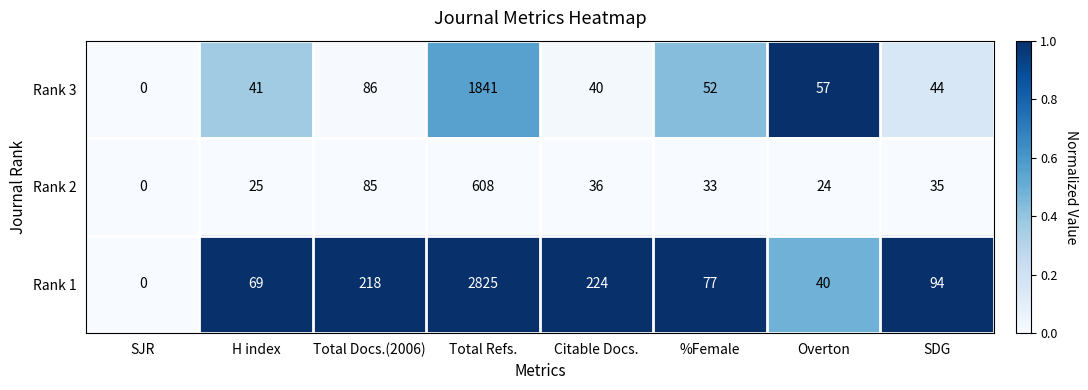

Reading left to right, transcribe all the data shown in this chart.

Rank 3: SJR=0	H index=41	Total Docs.(2006)=86	Total Refs.=1841	Citable Docs.=40	%Female=52	Overton=57	SDG=44
Rank 2: SJR=0	H index=25	Total Docs.(2006)=85	Total Refs.=608	Citable Docs.=36	%Female=33	Overton=24	SDG=35
Rank 1: SJR=0	H index=69	Total Docs.(2006)=218	Total Refs.=2825	Citable Docs.=224	%Female=77	Overton=40	SDG=94